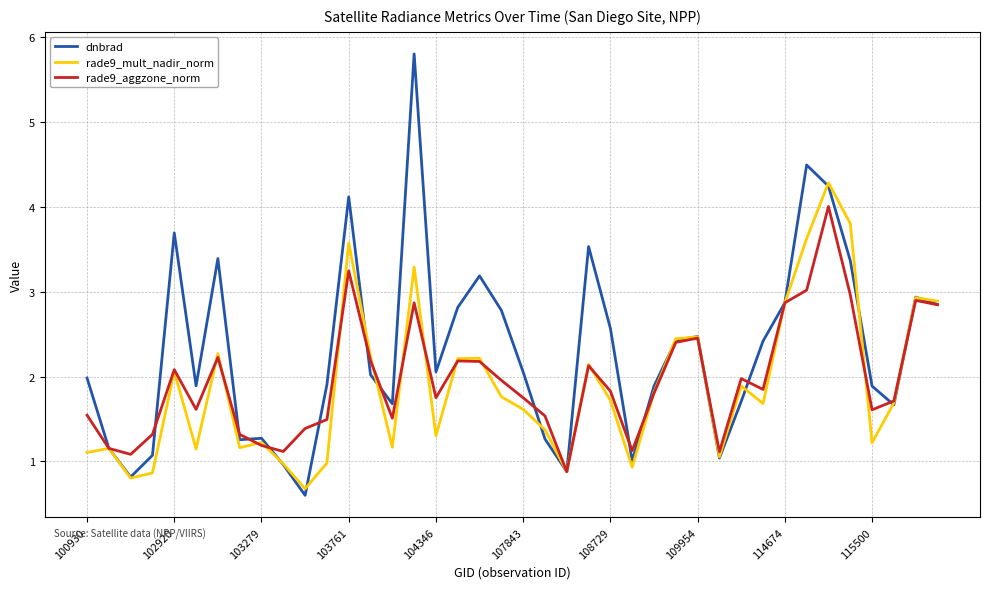

Rank the series by their maximum value, from highest to lowest.

dnbrad, rade9_mult_nadir_norm, rade9_aggzone_norm